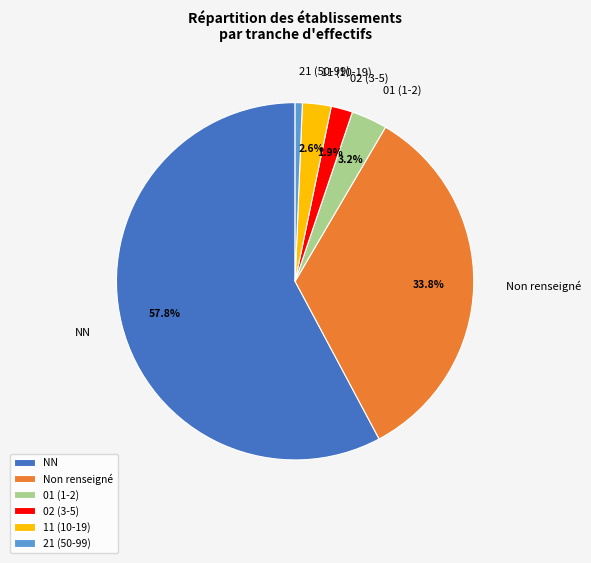

How many slices are in this pie chart?

6